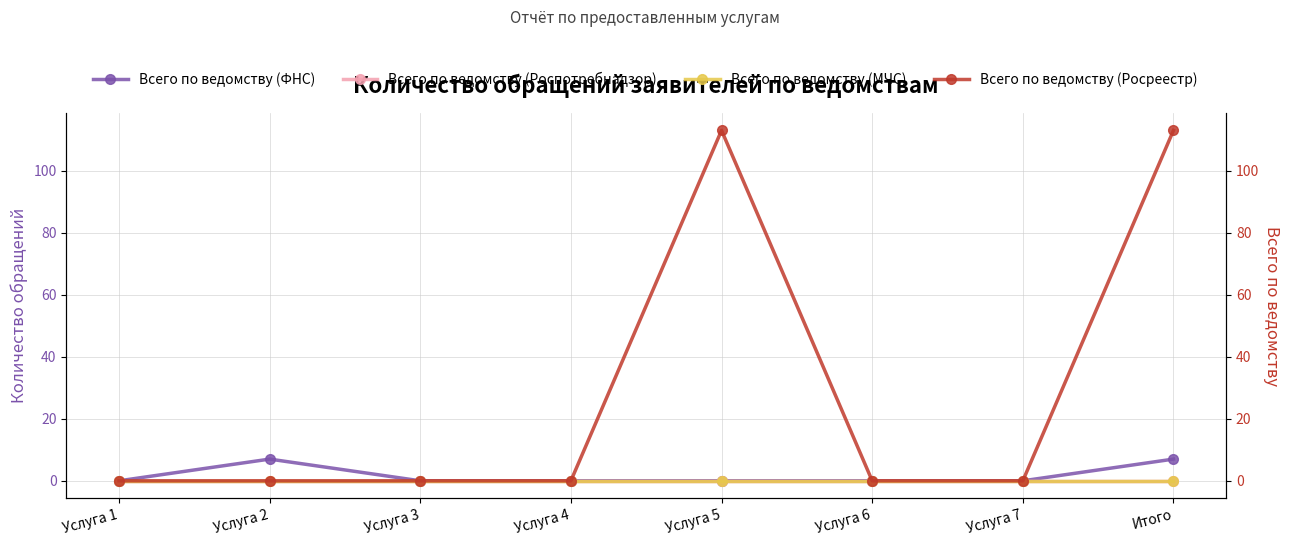

Which series has the largest range (max minus min)?

Всего по ведомству (Росреестр)